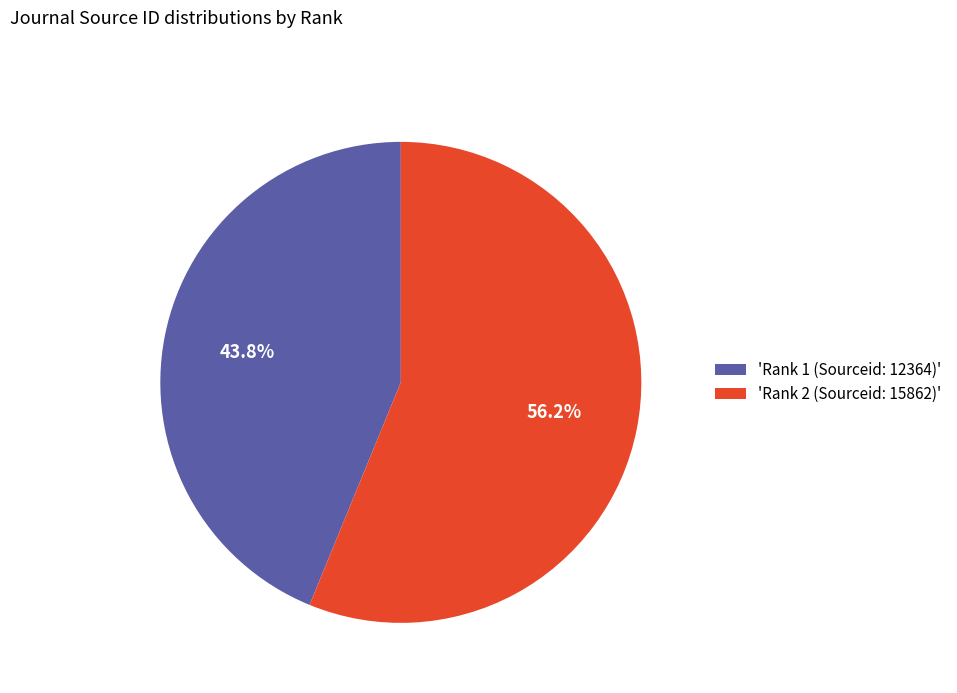

What is the total percentage of 'Rank 2 (Sourceid: 15862)' and 'Rank 1 (Sourceid: 12364)'?

100.0%